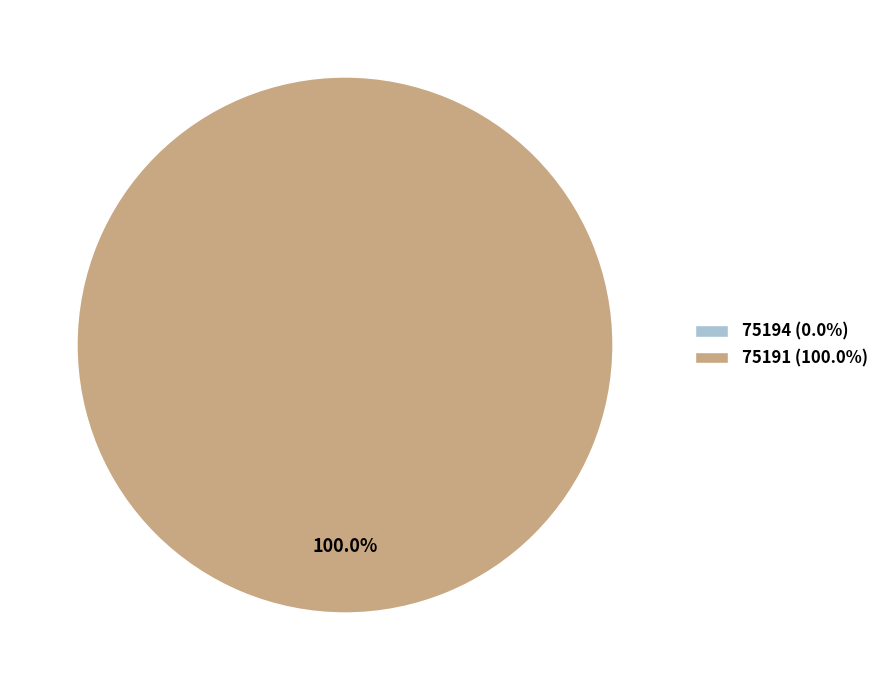

To the nearest percent, what is the combined percentage of 75191 and 75194?

100%